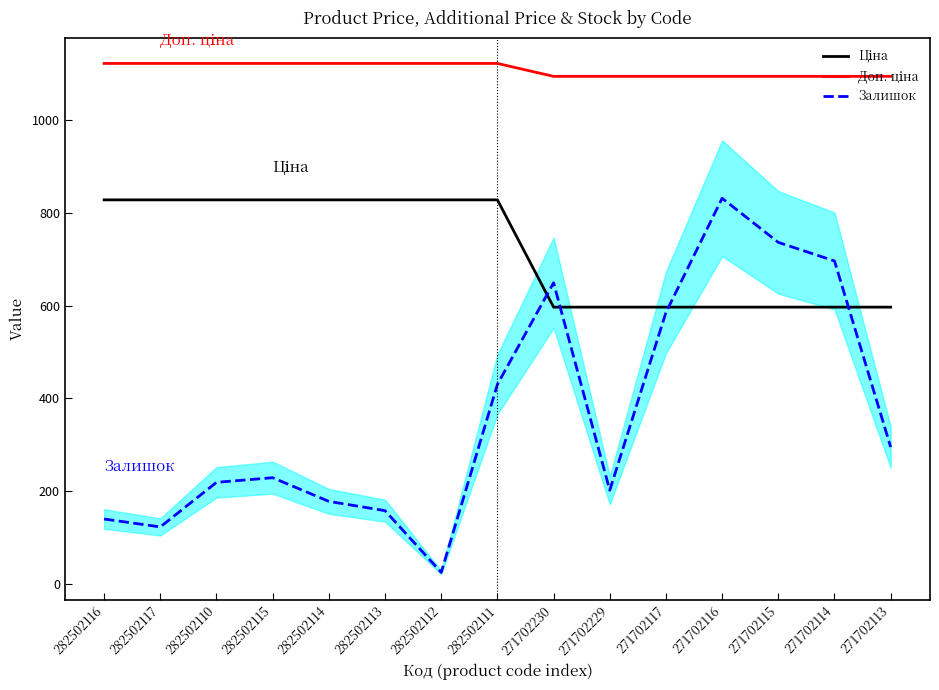

What is the minimum value shown in the chart?

25.0